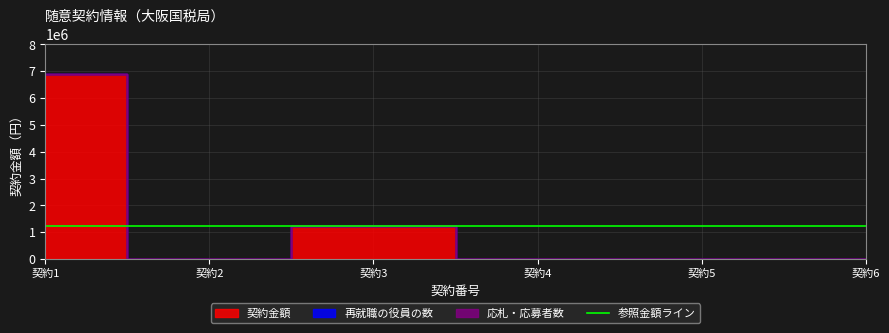

Rank the categories by 契約金額 value from lowest to highest.

2, 4, 5, 6, 3, 1